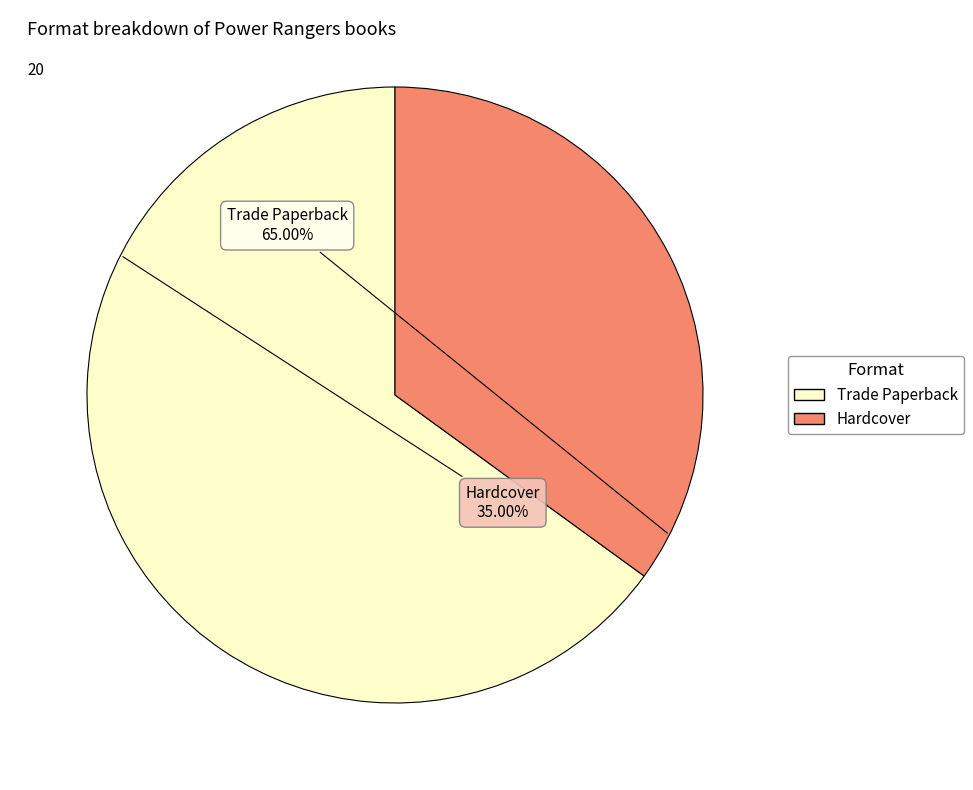

How many segments does this pie chart have?

2